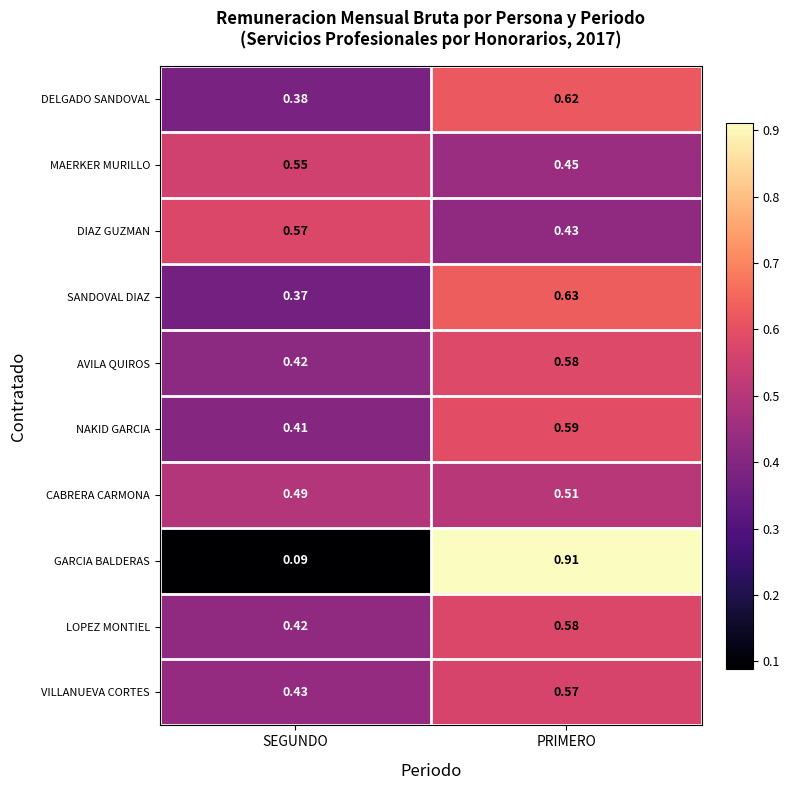

At which label is VILLANUEVA CORTES closest to 0?

SEGUNDO